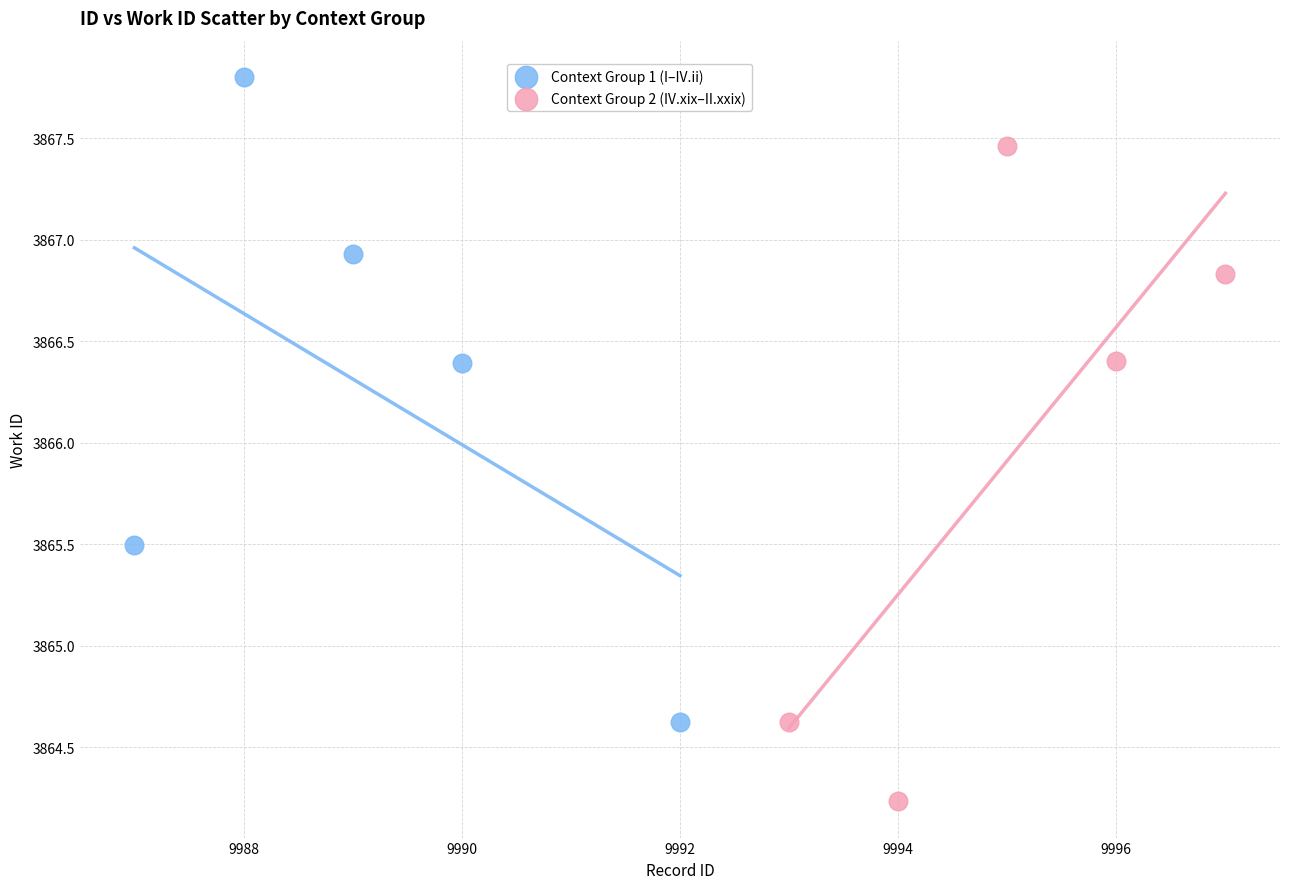

Which series reaches the maximum Y coordinate?

Context Group 1 (I–IV.ii)